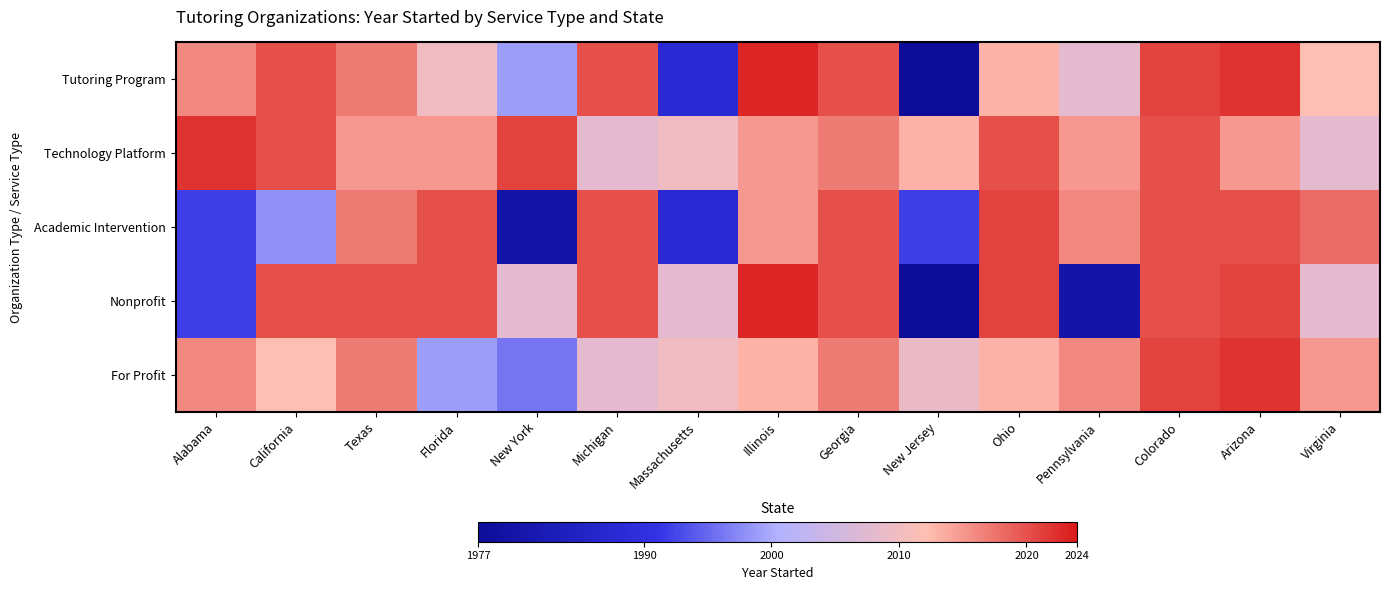

Count the number of data series in this chart.

5